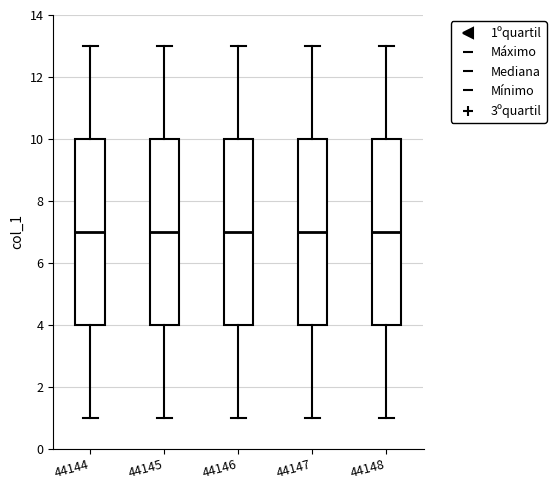

Reading left to right, read every box against the y-axis: the position of its median line, the range the box covers, and the ends of its whiskers. The values are not printed on the chart, so give them approximately, as read against the axis.

44144: median 7, box 4 to 10, whiskers 1 to 13
44145: median 7, box 4 to 10, whiskers 1 to 13
44146: median 7, box 4 to 10, whiskers 1 to 13
44147: median 7, box 4 to 10, whiskers 1 to 13
44148: median 7, box 4 to 10, whiskers 1 to 13